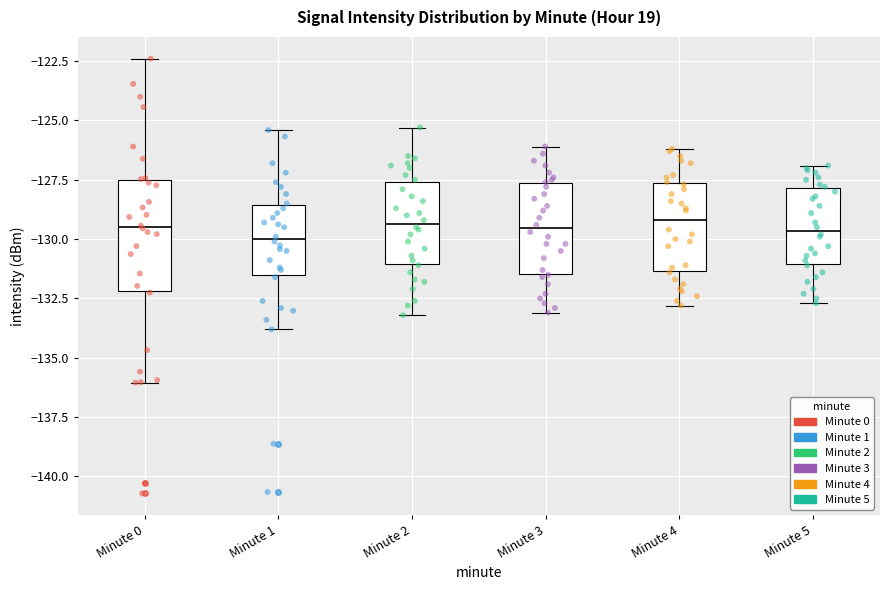

Reading left to right, read every box against the y-axis: the position of its median line, the range the box covers, and the ends of its whiskers. The values are not printed on the chart, so give them approximately, as read against the axis.

Minute 0: median -129.5, box -132.0 to -127.5, whiskers -136.0 to -122.5
Minute 1: median -130.0, box -131.5 to -128.5, whiskers -134.0 to -125.5
Minute 2: median -129.5, box -131.0 to -127.5, whiskers -133.0 to -125.5
Minute 3: median -129.5, box -131.5 to -127.5, whiskers -133.0 to -126.0
Minute 4: median -129.0, box -131.5 to -127.5, whiskers -133.0 to -126.0
Minute 5: median -129.5, box -131.0 to -128.0, whiskers -132.5 to -127.0